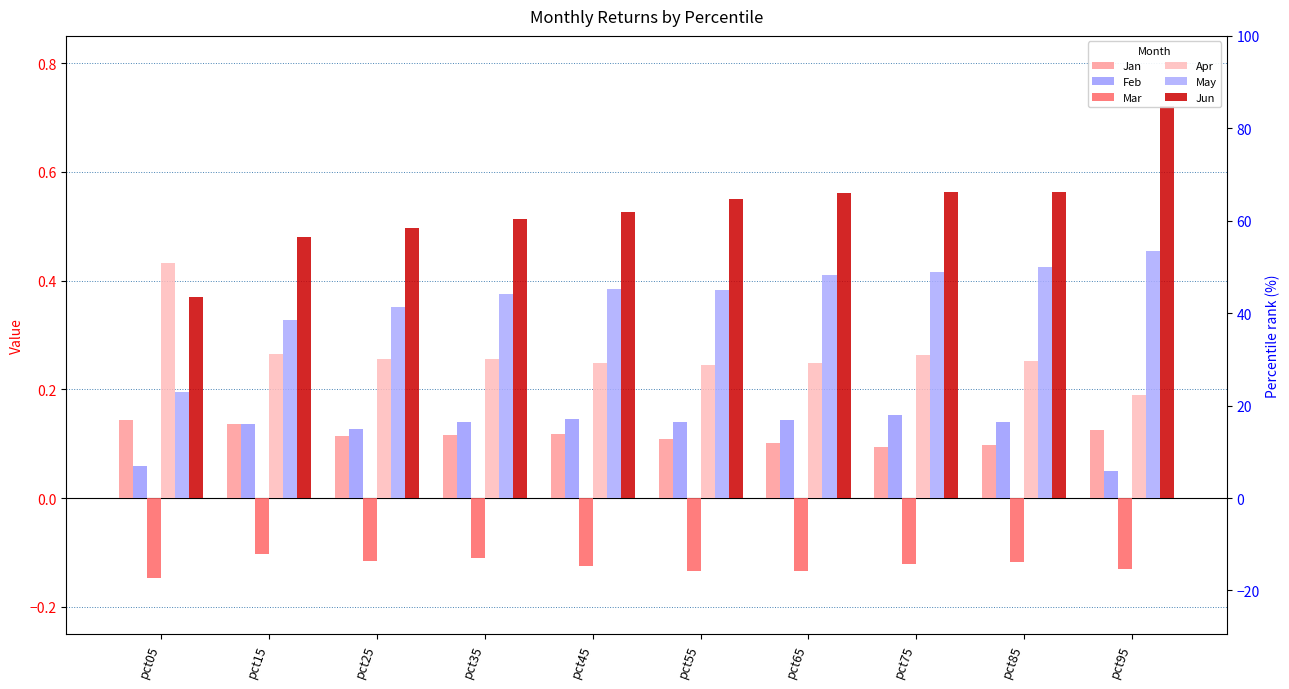

Is it true that Jun equals 0.7 at pct95?

True